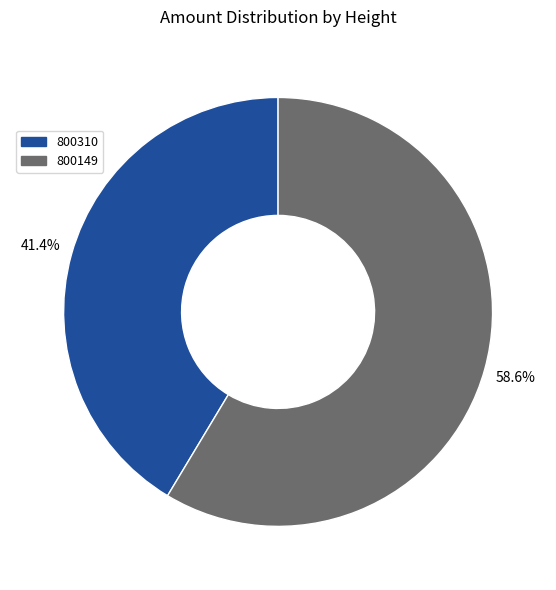

How many segments does this pie chart have?

2